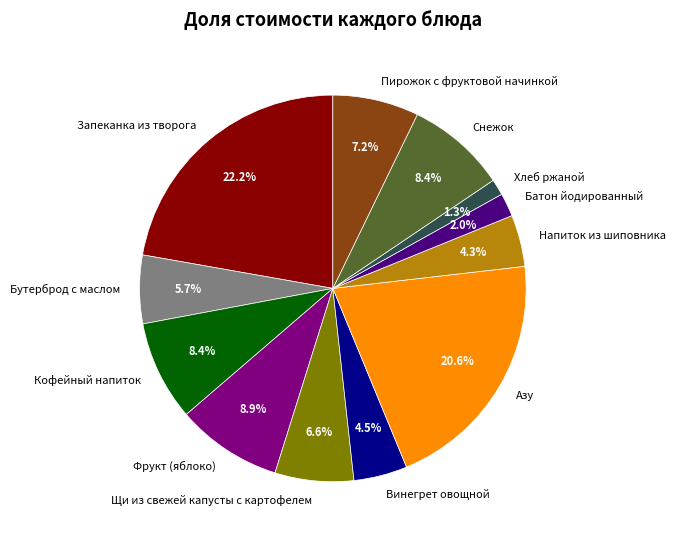

Which slice is the largest?

Запеканка из творога